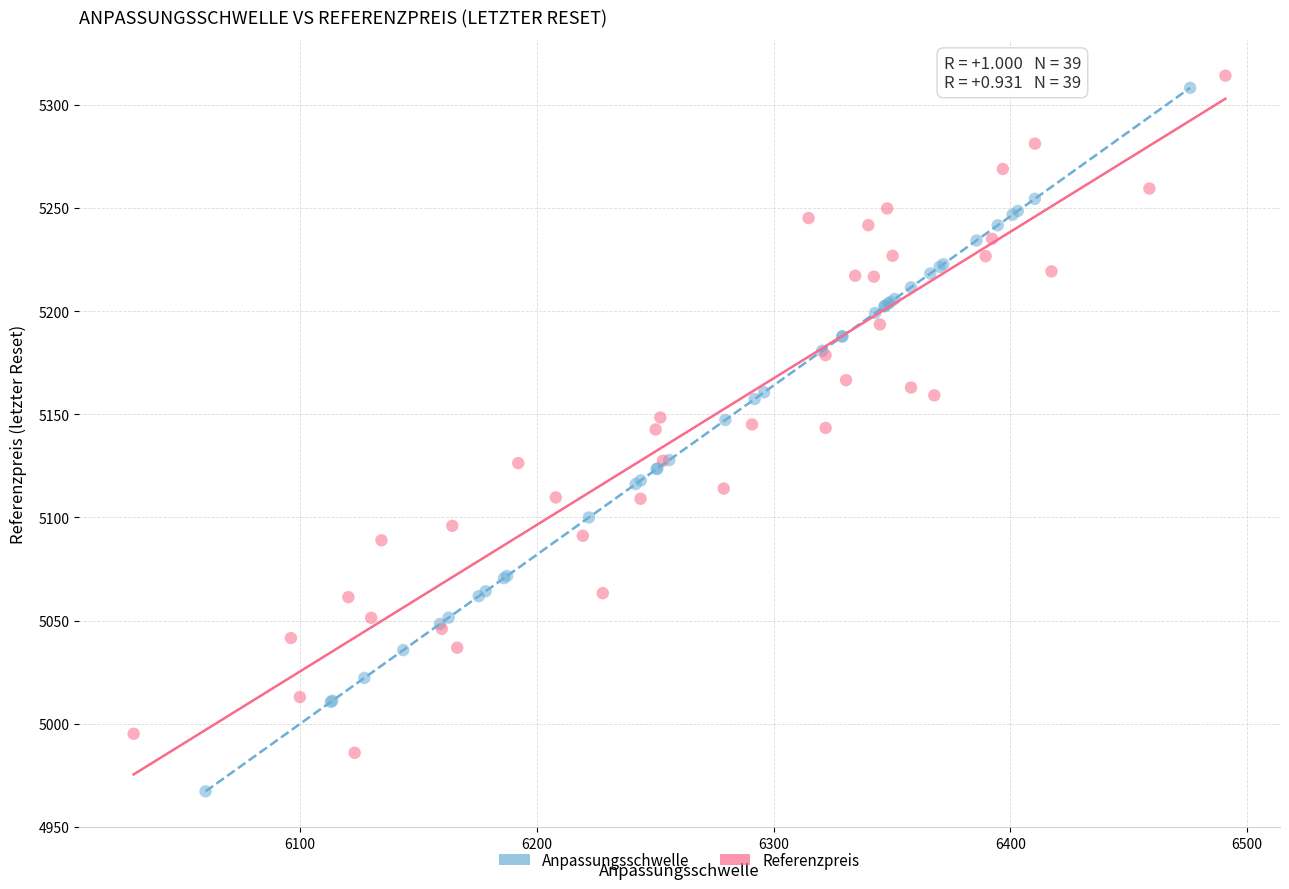

Which series reaches the minimum Y coordinate?

Anpassungsschwelle